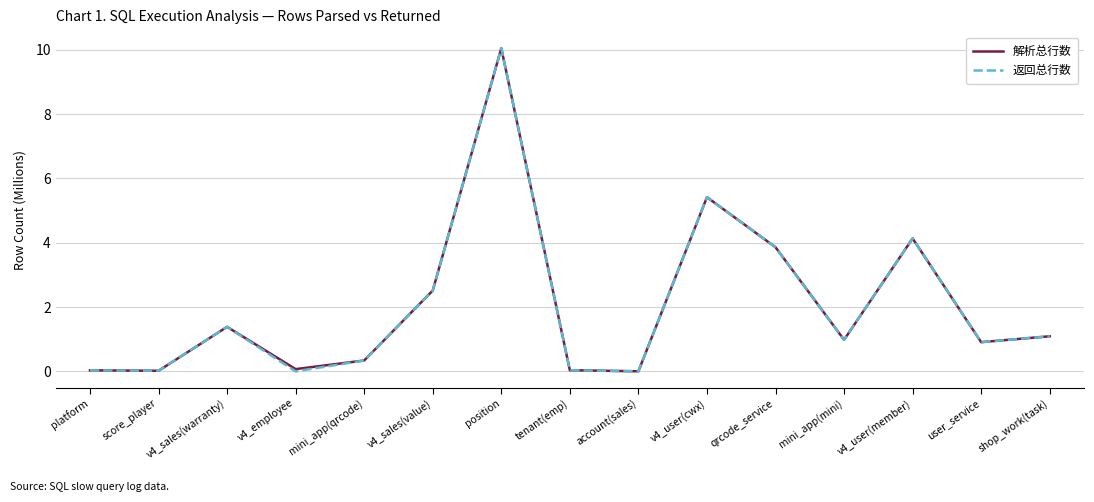

What is the highest value of the 解析总行数 series?

10.1